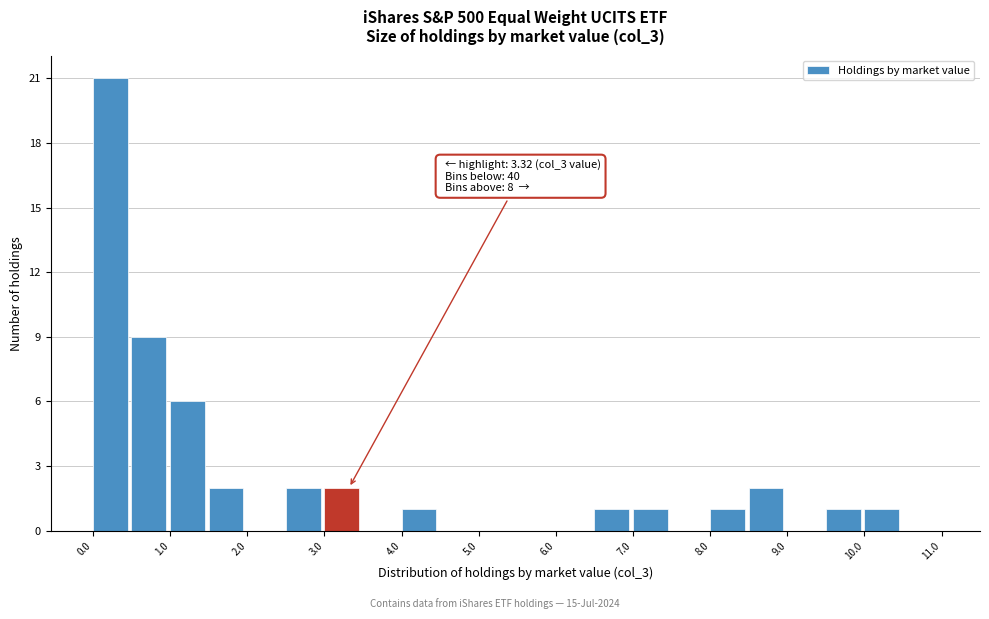

Which range on the x-axis has the tallest bar?

0.0 to 0.5